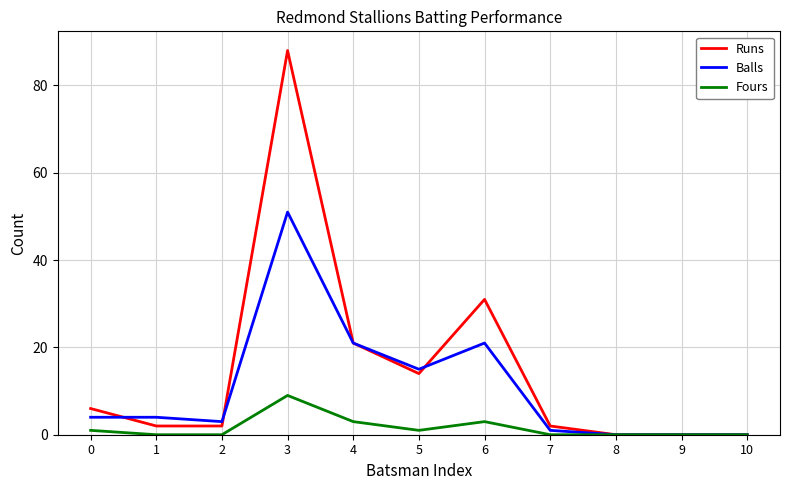

Which series has the largest range (max minus min)?

Runs